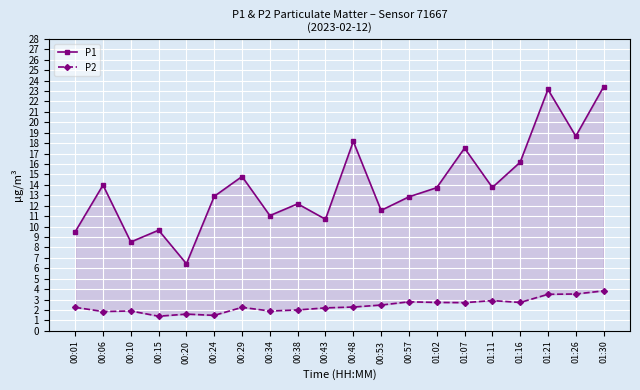

The value of P1 at 00:15 is 9.7. True or false?

True